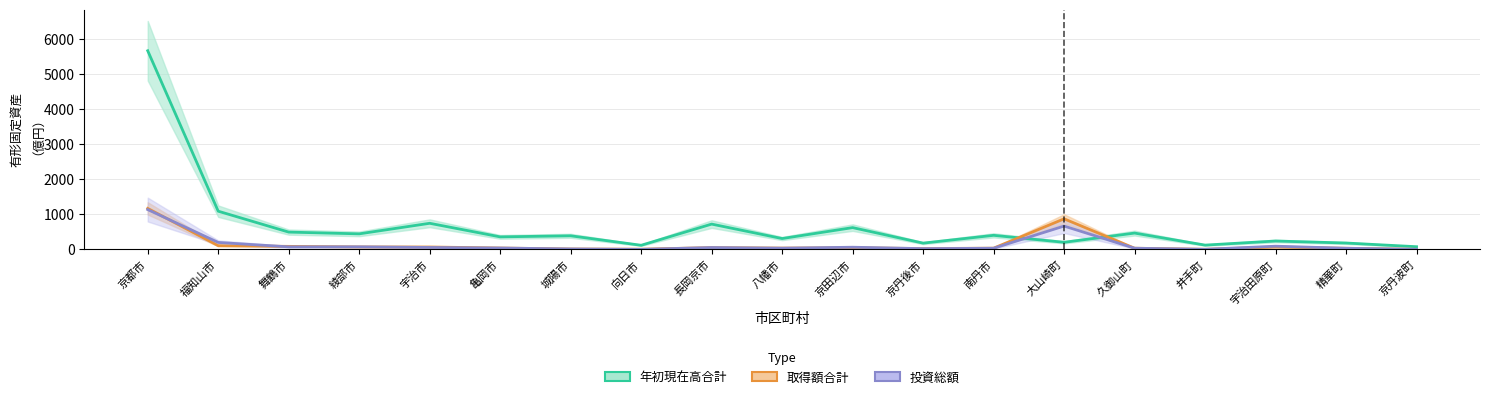

What is the difference between the second highest and second lowest values in the 年初現在高合計 series?

972.6